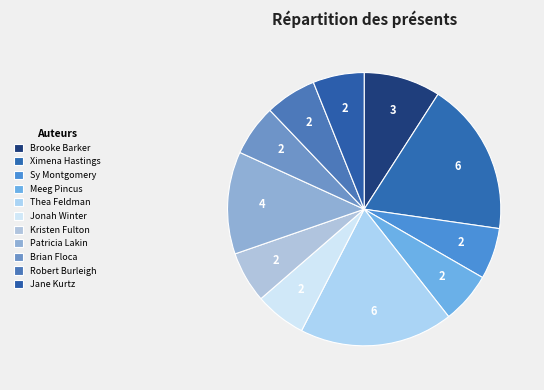

How many segments does this pie chart have?

11